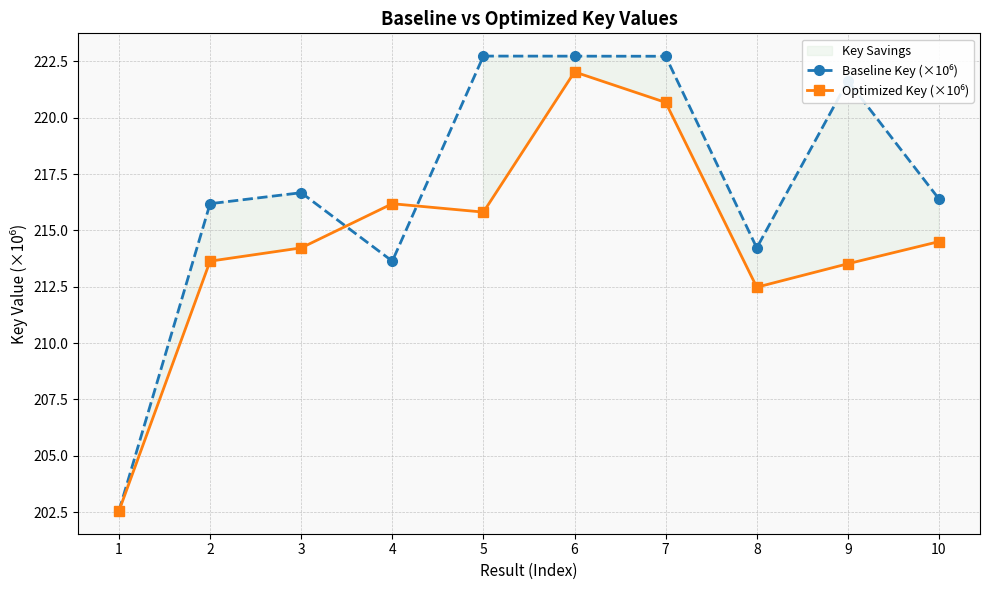

How many values in the Optimized Key (×10⁶) series exceed 214?

6